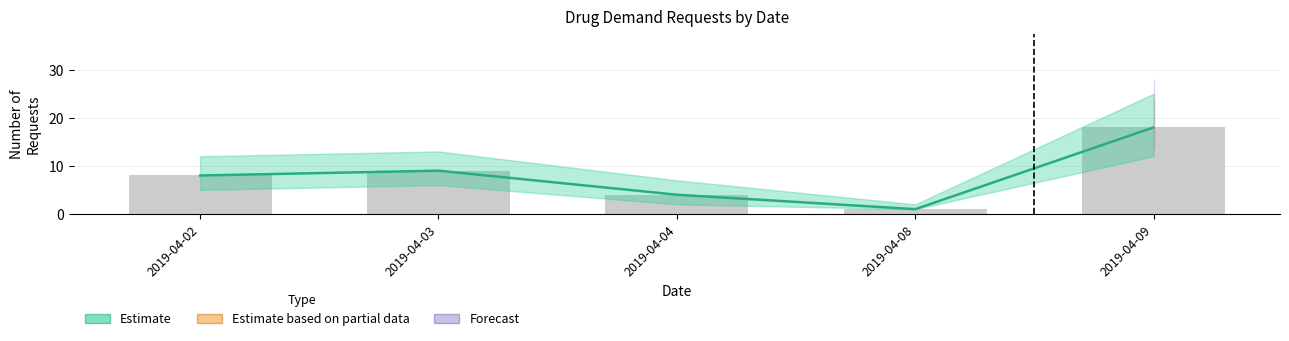

What is the difference between the maximum and minimum values?

17